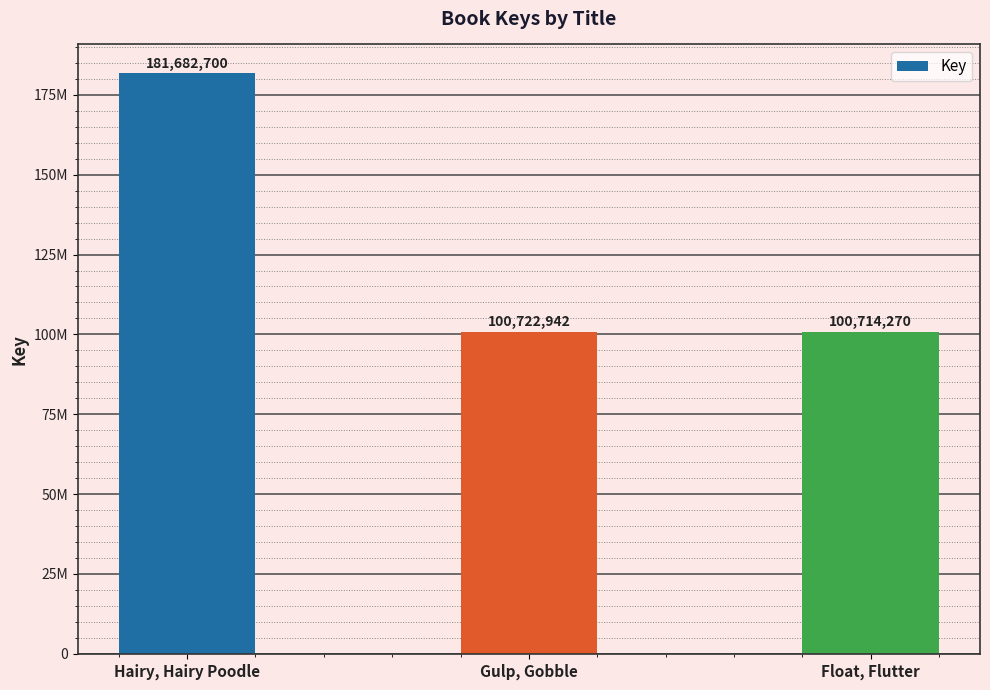

Does the chart contain any negative values?

No